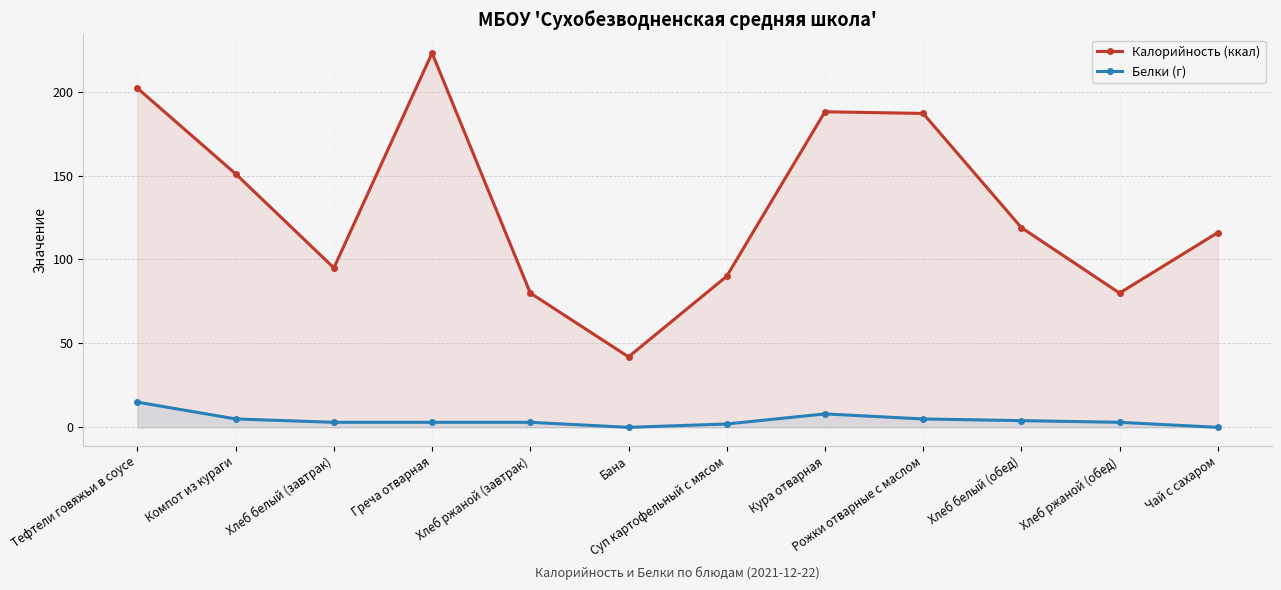

Rank the series at Греча отварная from lowest to highest value.

Белки (г), Калорийность (ккал)